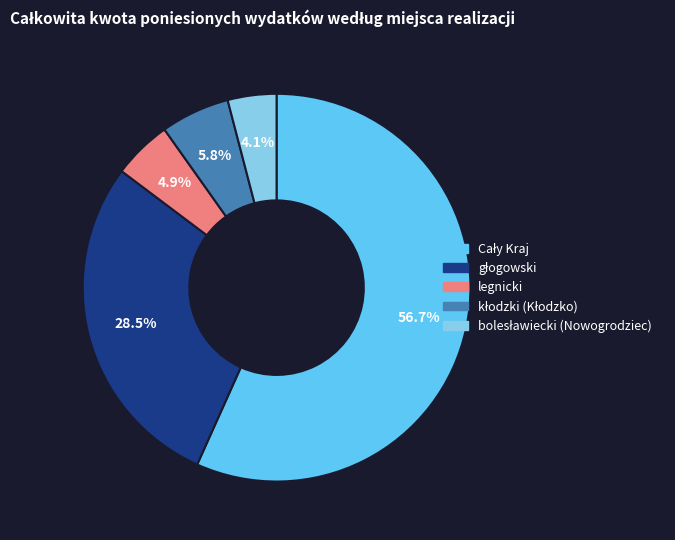

To the nearest percent, what is the difference between the largest and smallest slice percentages?

53%